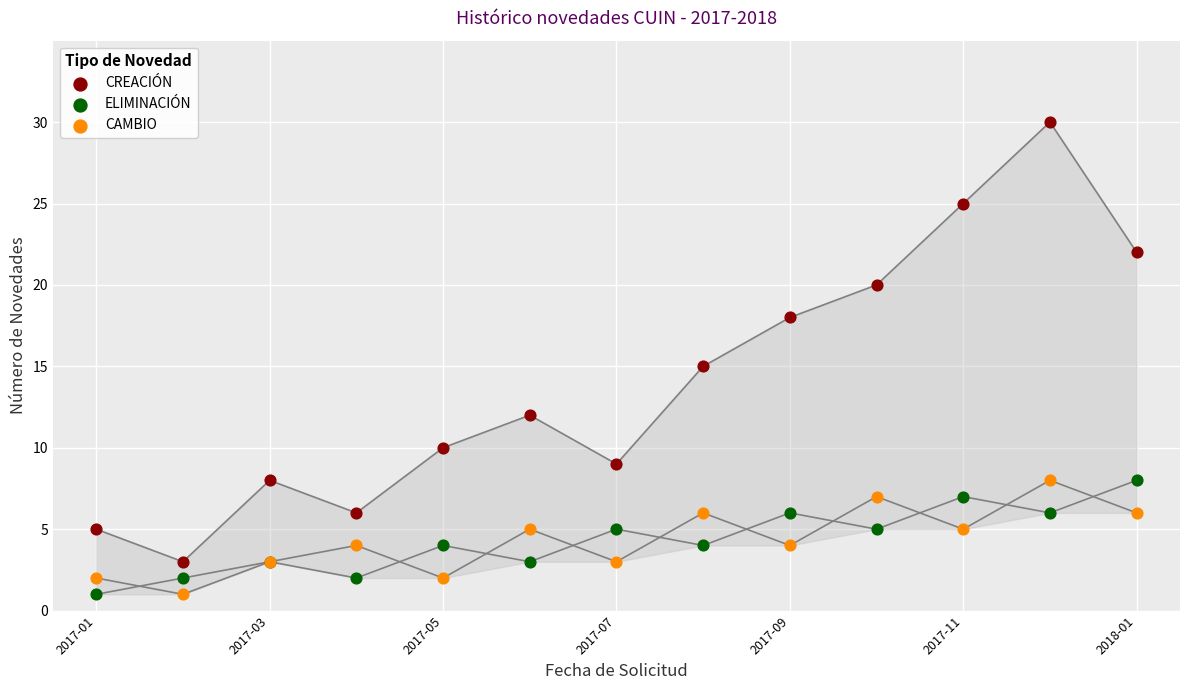

Which series has the largest Y range (max minus min)?

CREACIÓN